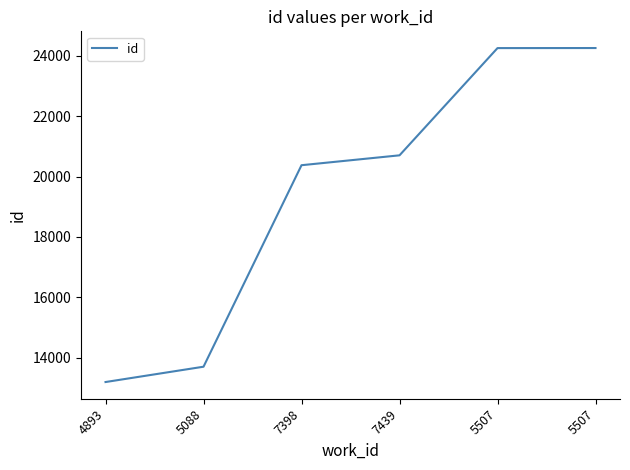

How many values are below 20701?

3